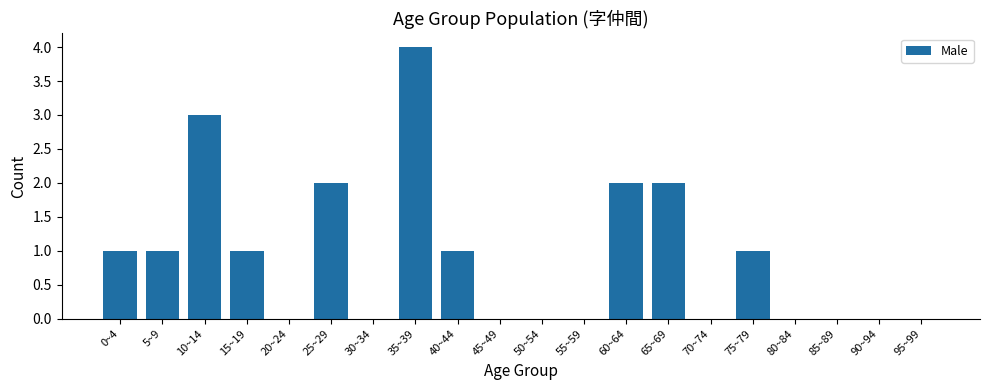

Which has a higher value, 40~44 or 10~14?

10~14